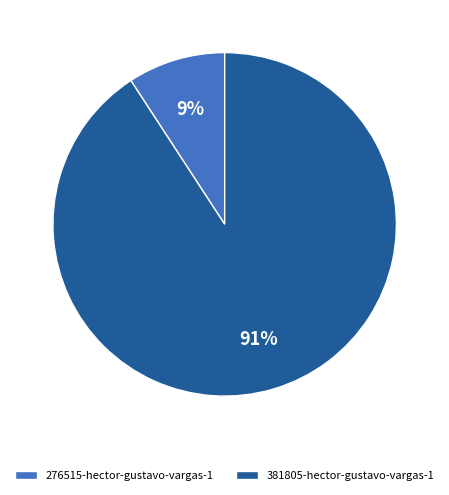

How many segments does this pie chart have?

2